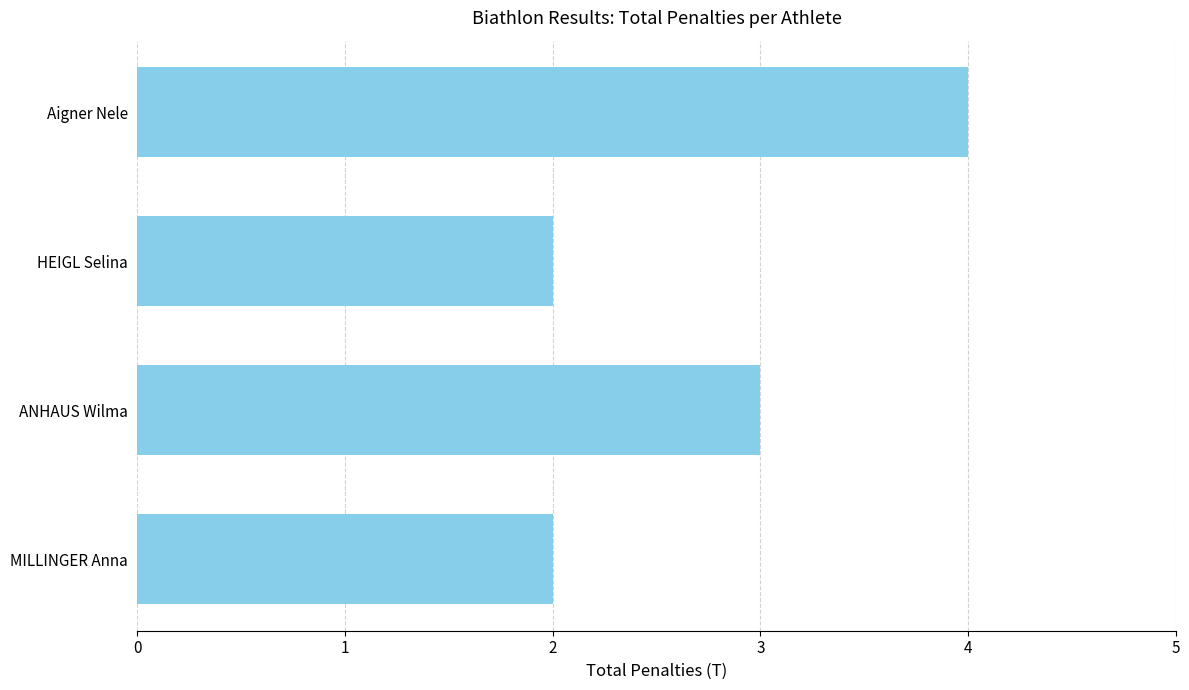

Reading top to bottom, extract all data points from this chart.

Aigner Nele=4	HEIGL Selina=2	ANHAUS Wilma=3	MILLINGER Anna=2